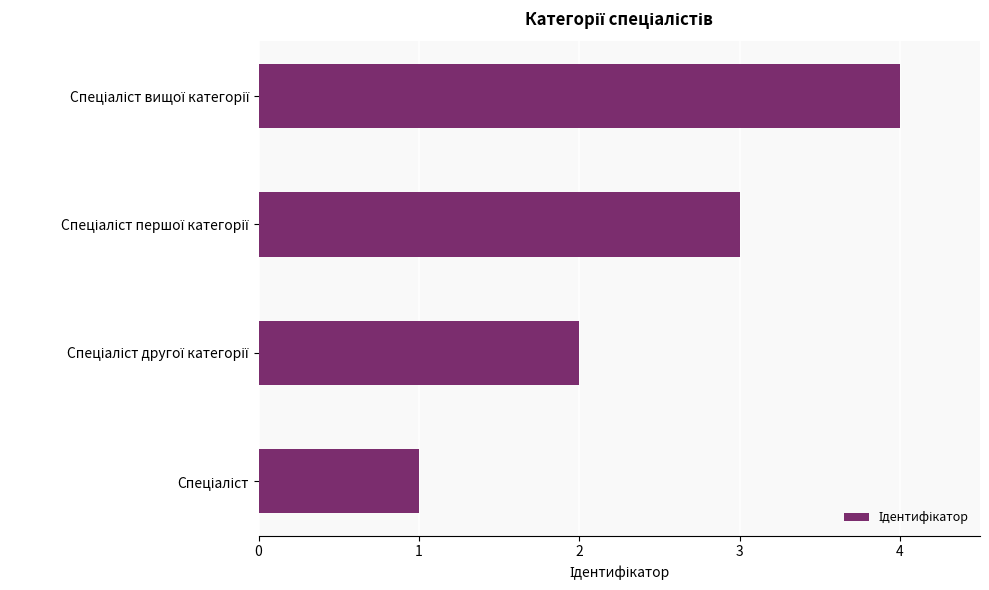

How many values are between 2 and 4?

3